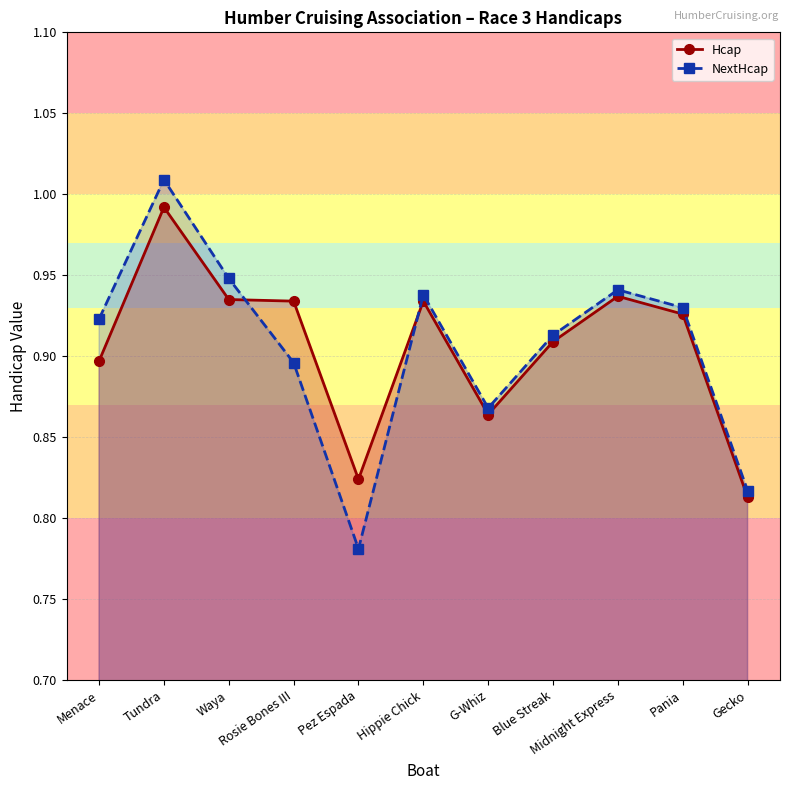

What is the greatest value displayed?

1.0